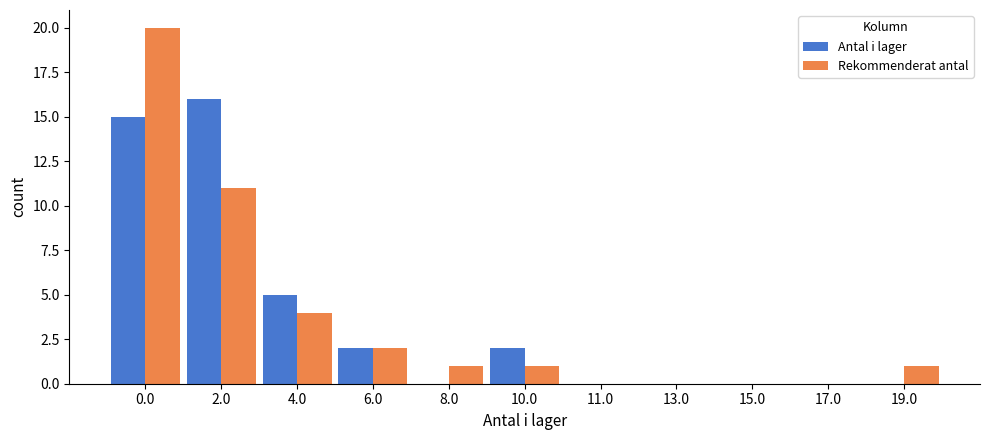

Between 0.0 and 11.0, which series saw the biggest shift?

Rekommenderat antal